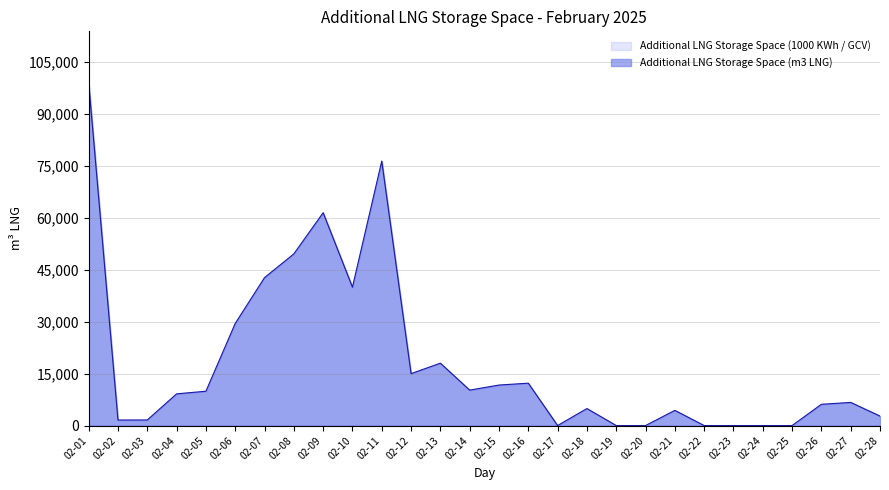

True or false: the data shows -48832 at 02-25.

False